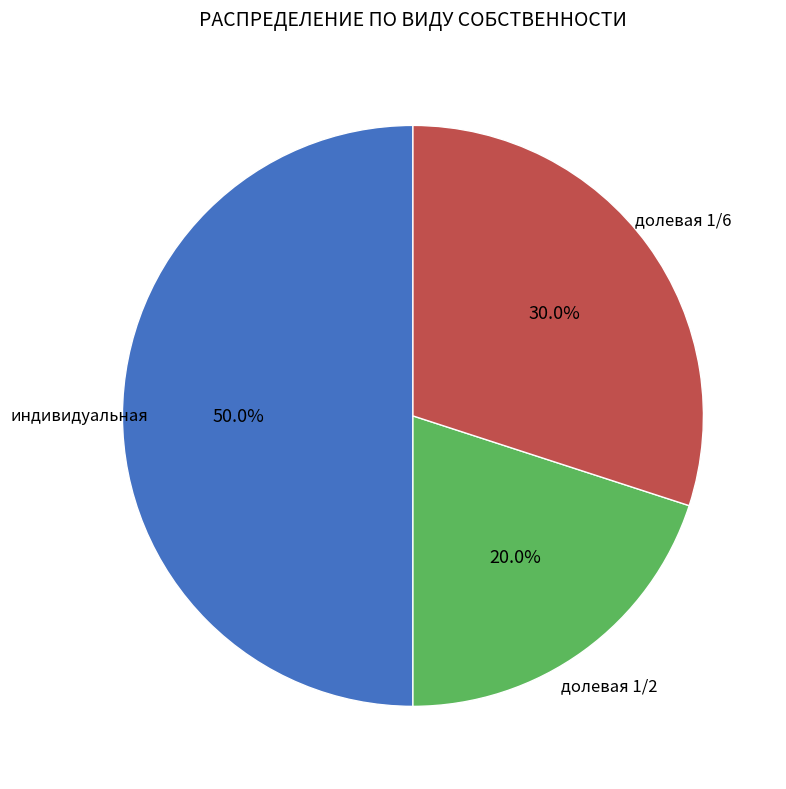

Count the number of slices in the pie.

3